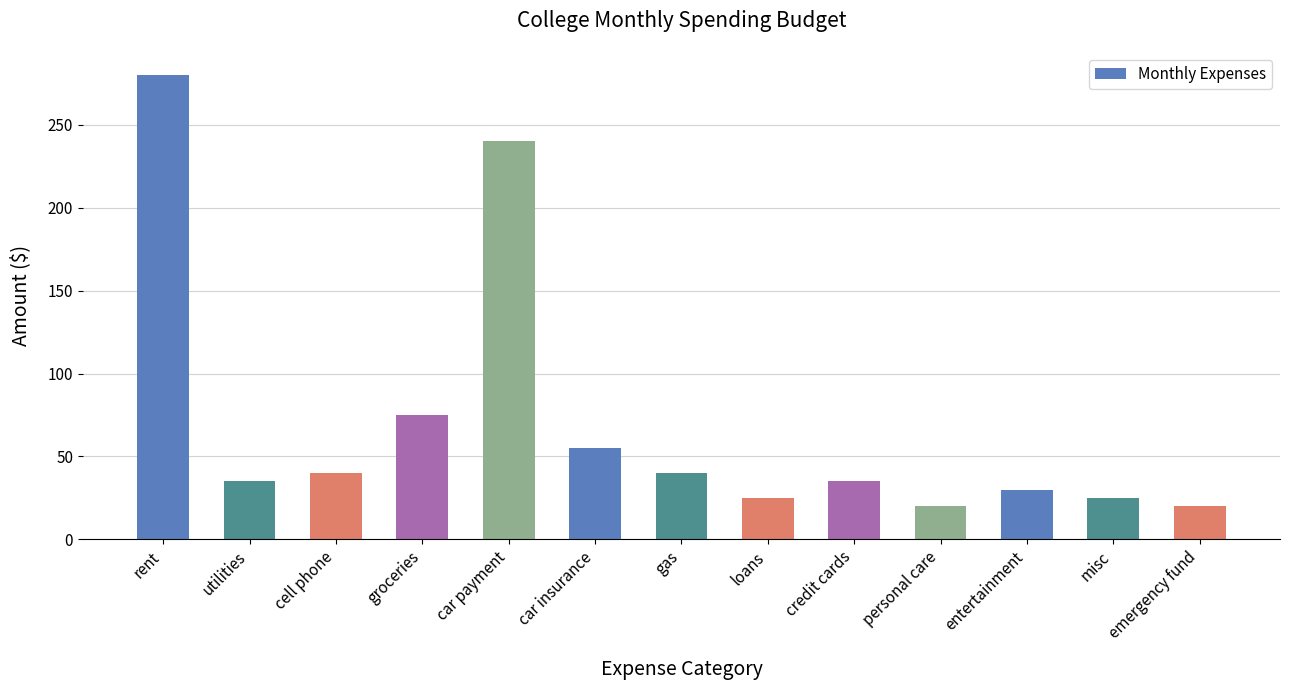

What position from the left is rent?

1